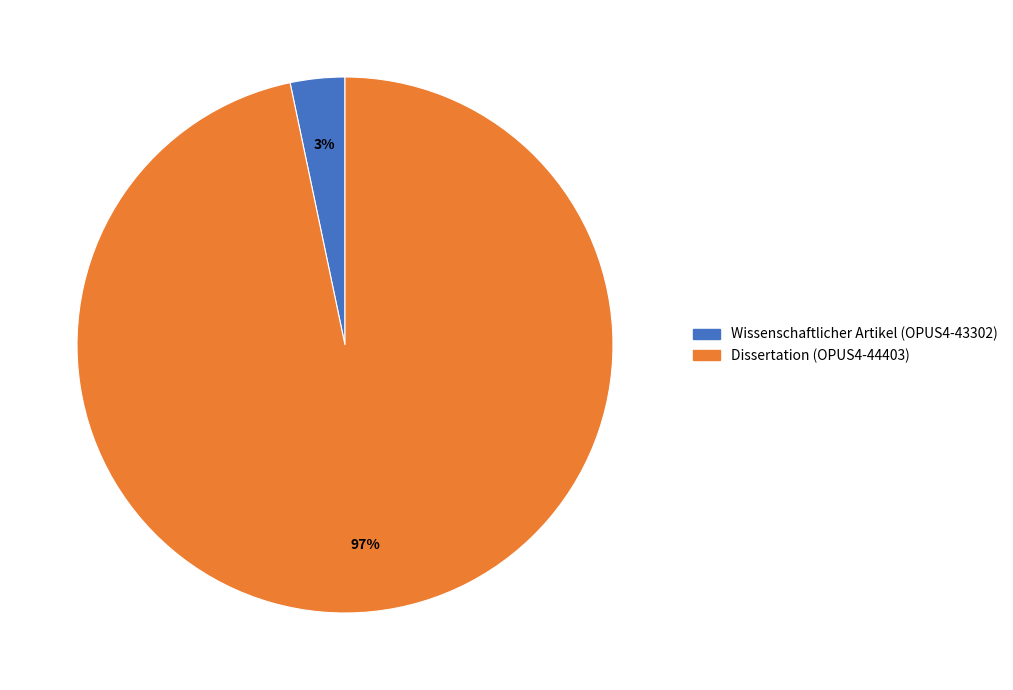

Combined, do Wissenschaftlicher Artikel (OPUS4-43302) and Dissertation (OPUS4-44403) account for over 50%?

Yes